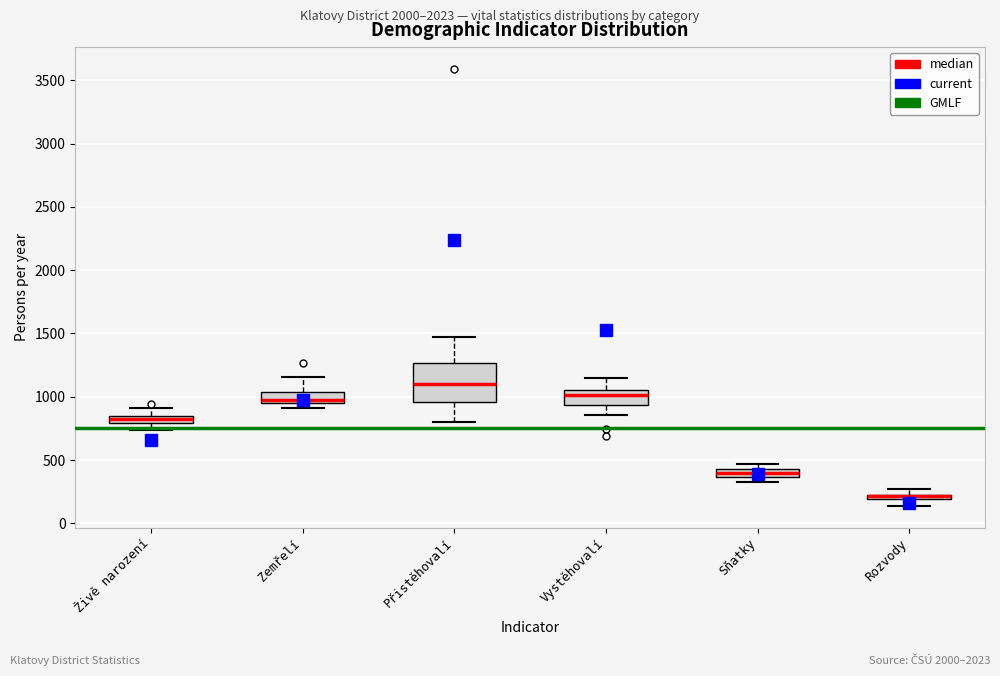

Where does the median line of the box for Vystěhovalí sit on the y-axis? The values are not printed on the chart, so give them approximately, as read against the axis.

1000